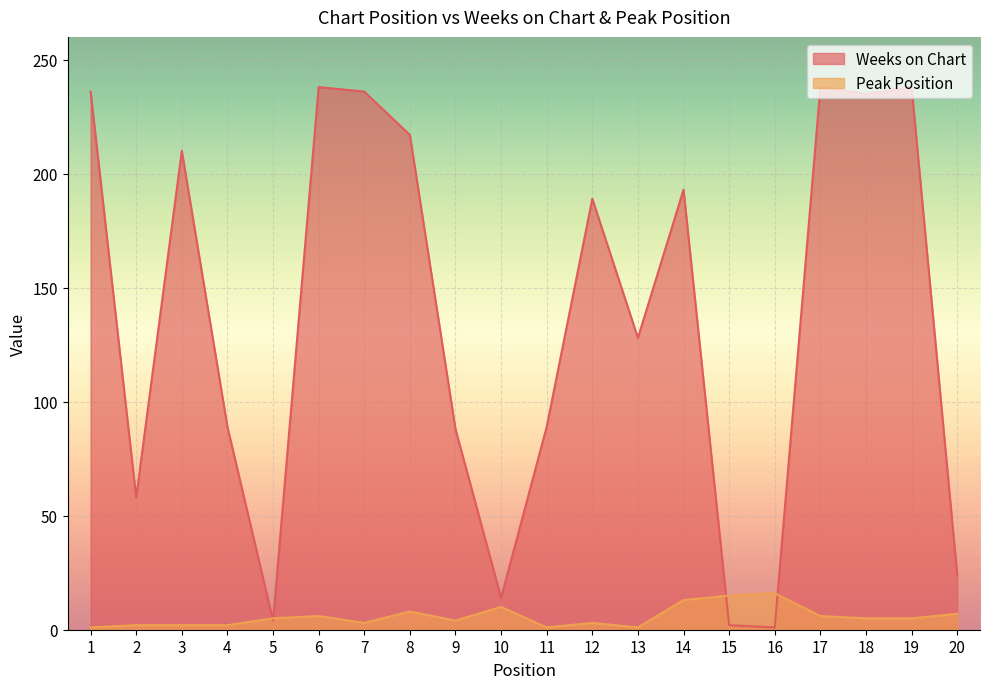

Where does the Weeks on Chart series first go above 189?

1